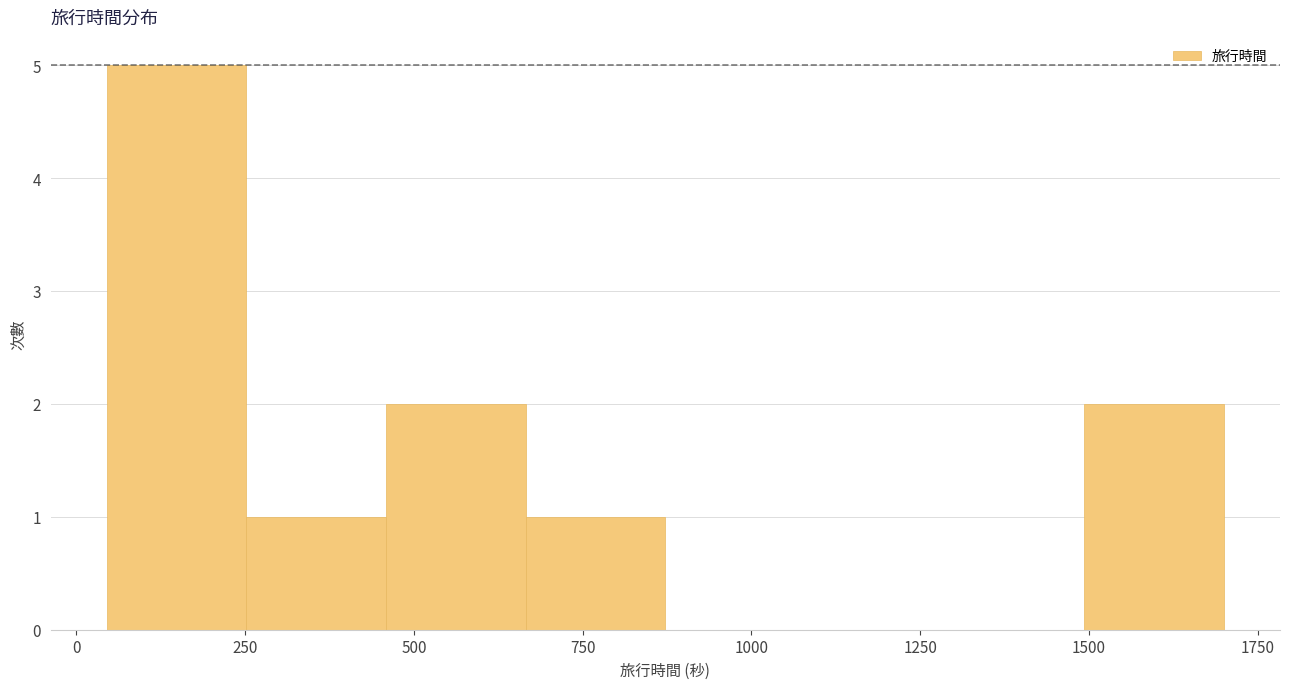

What is the height of the bar covering 1500 to 1700 on the x-axis? Neither the bar edges nor the heights are printed on the chart, so give them approximately, as read against the axes.

2